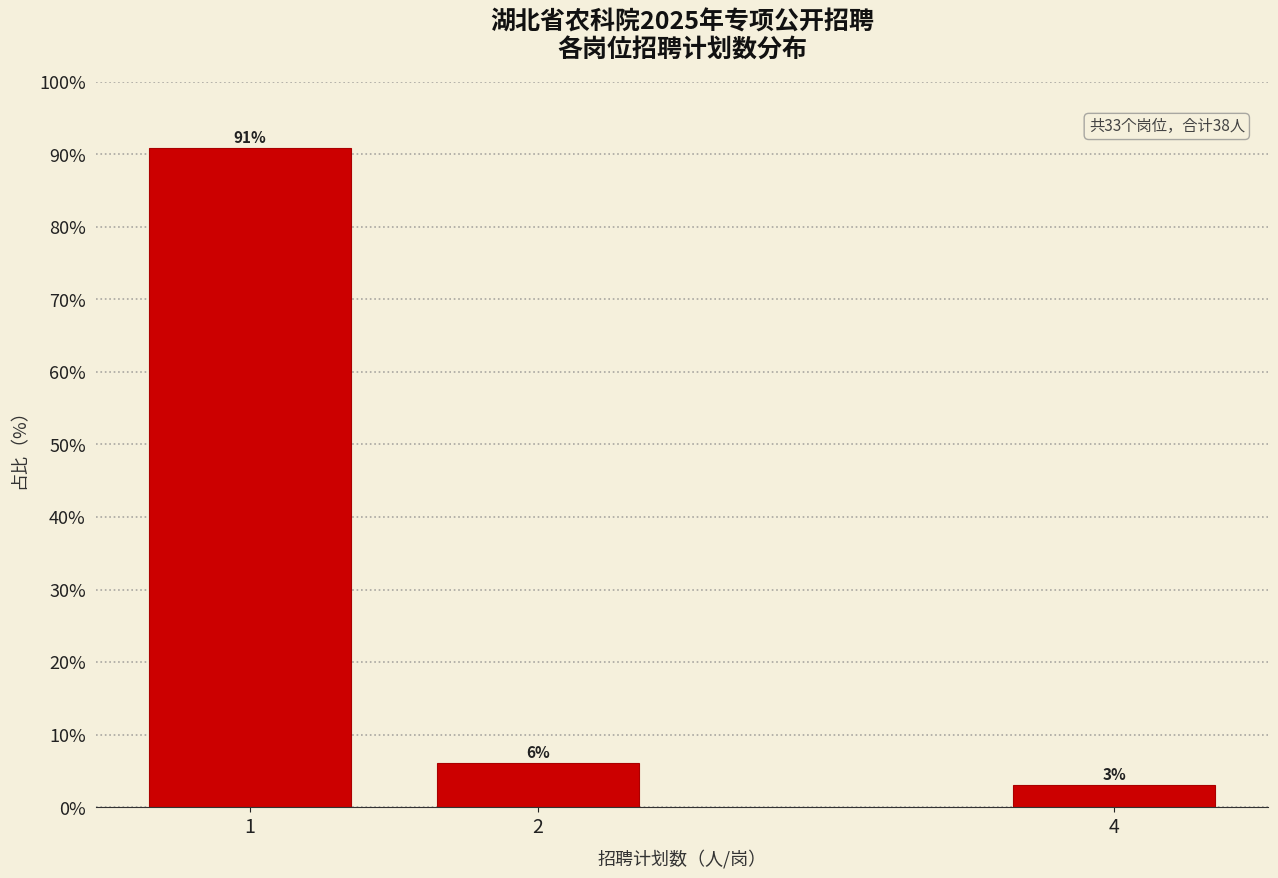

List the labels in order of value, smallest first.

4, 2, 1